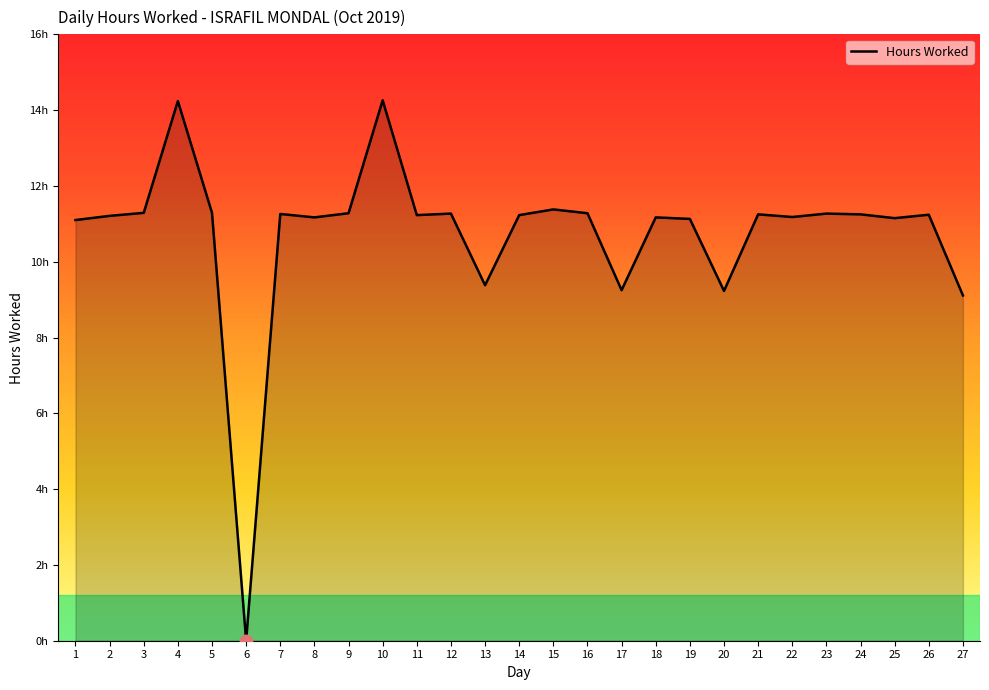

Between 27 and 5, which is larger?

5